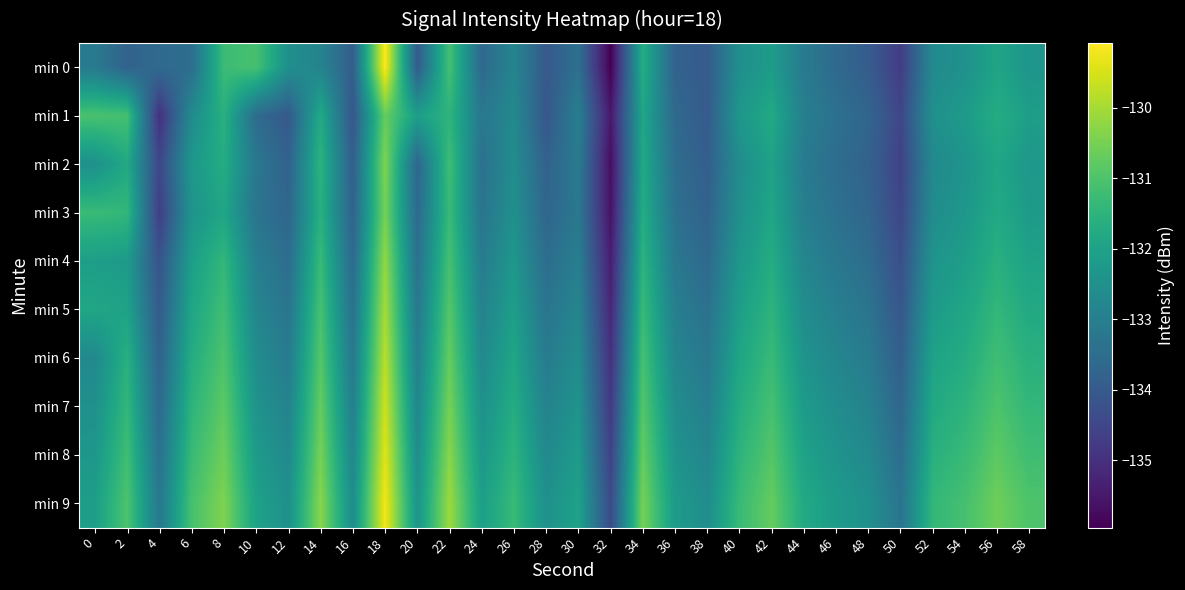

What is the spread (max minus min) of values at 34?

1.4